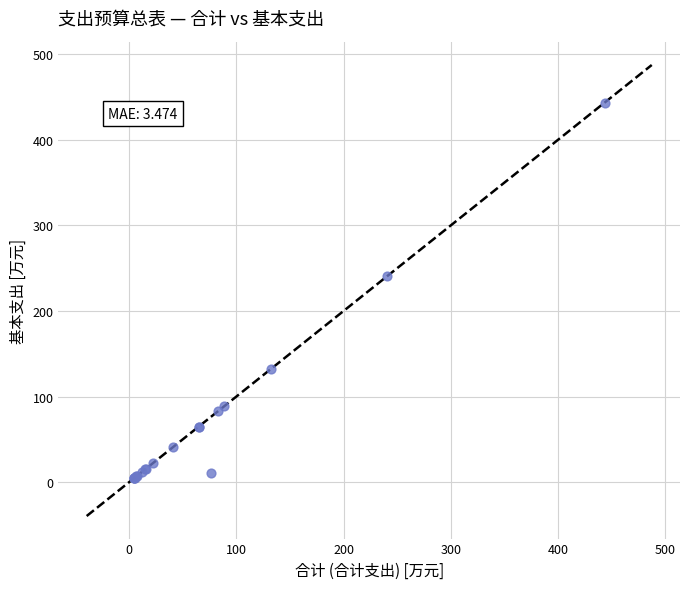

What Y value in the scatter plot is closest to 223?

240.7